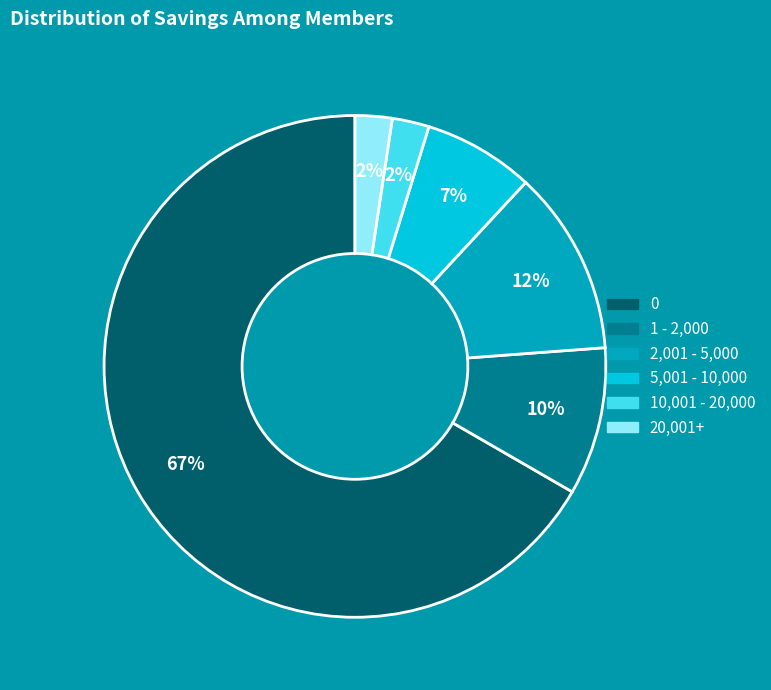

How many slices are in this pie chart?

6